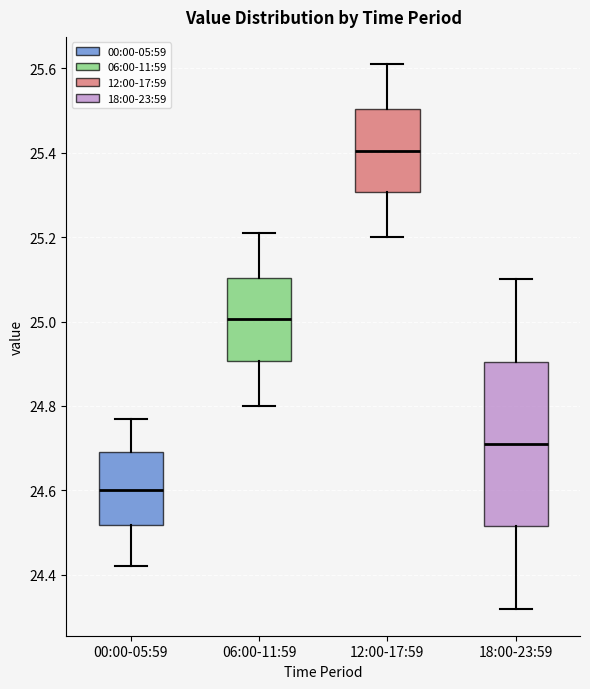

Reading left to right, transcribe this box plot: for each box, give where its median line is, the range the box spans, and where its two whiskers end, as read against the y-axis. The values are not printed on the chart, so give them approximately, as read against the axis.

00:00-05:59: median 24.60, box 24.52 to 24.70, whiskers 24.42 to 24.78
06:00-11:59: median 25.00, box 24.90 to 25.10, whiskers 24.80 to 25.22
12:00-17:59: median 25.40, box 25.30 to 25.50, whiskers 25.20 to 25.62
18:00-23:59: median 24.72, box 24.52 to 24.90, whiskers 24.32 to 25.10